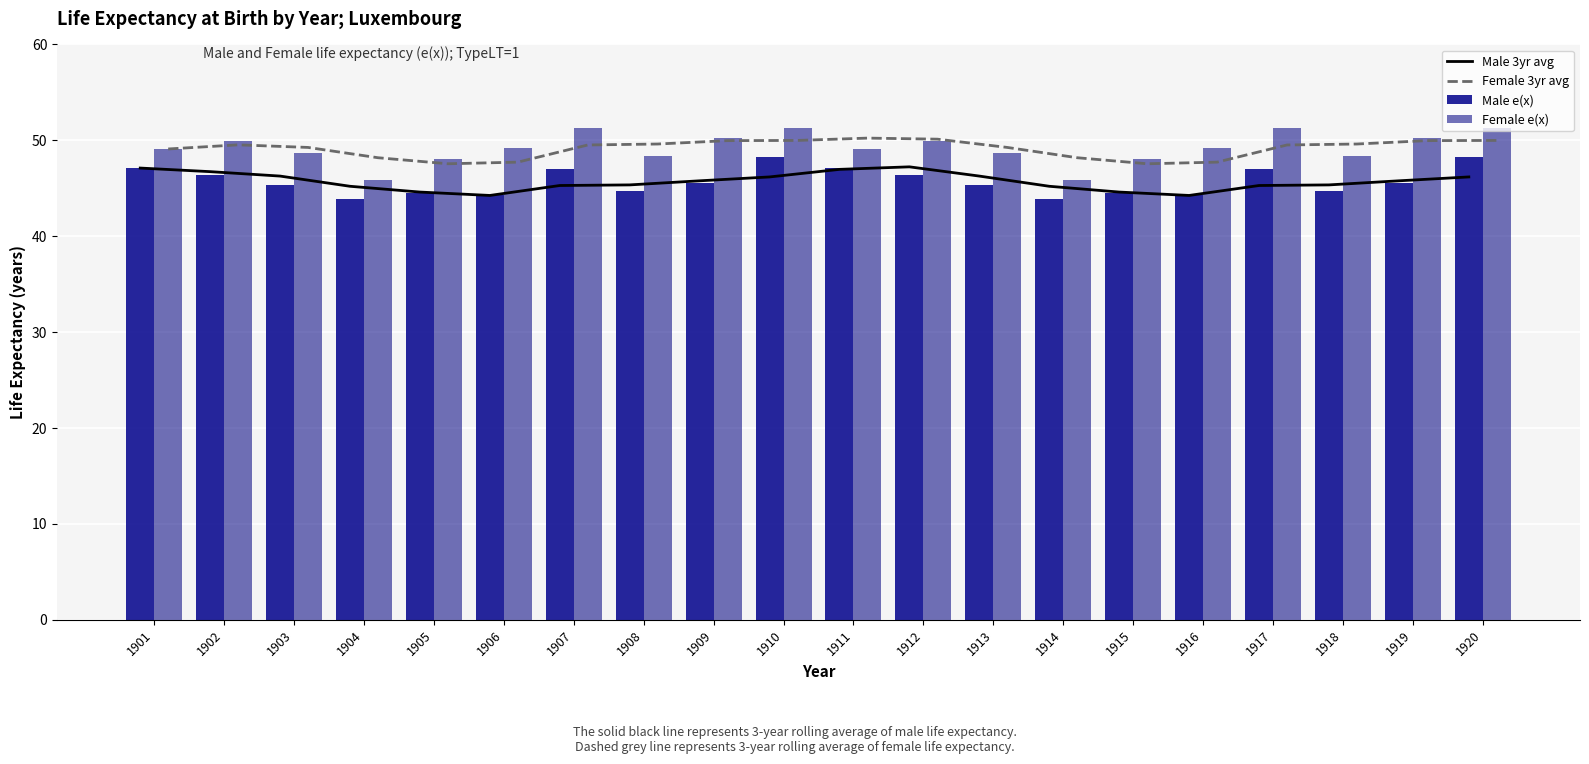

What is the total value across all series at 1918?

188.1